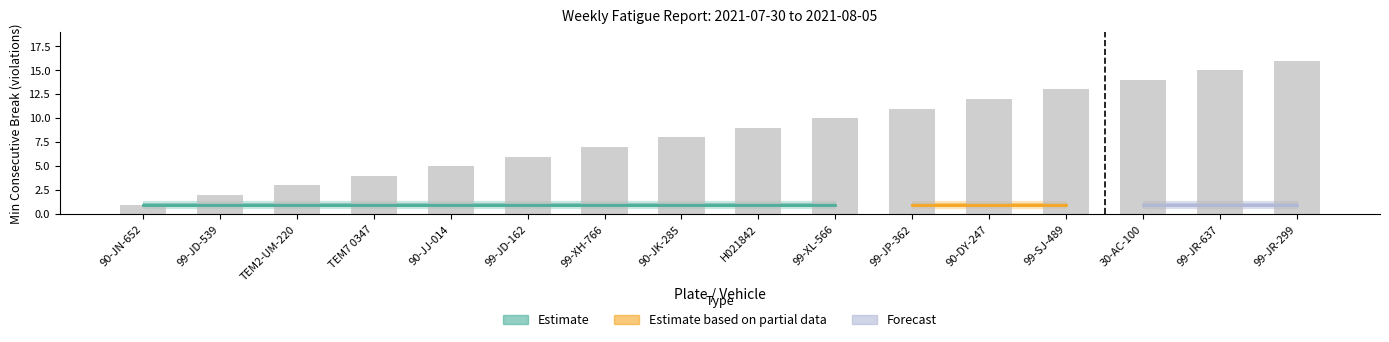

What is the label of the 14th bar from the left?

30-AC-100